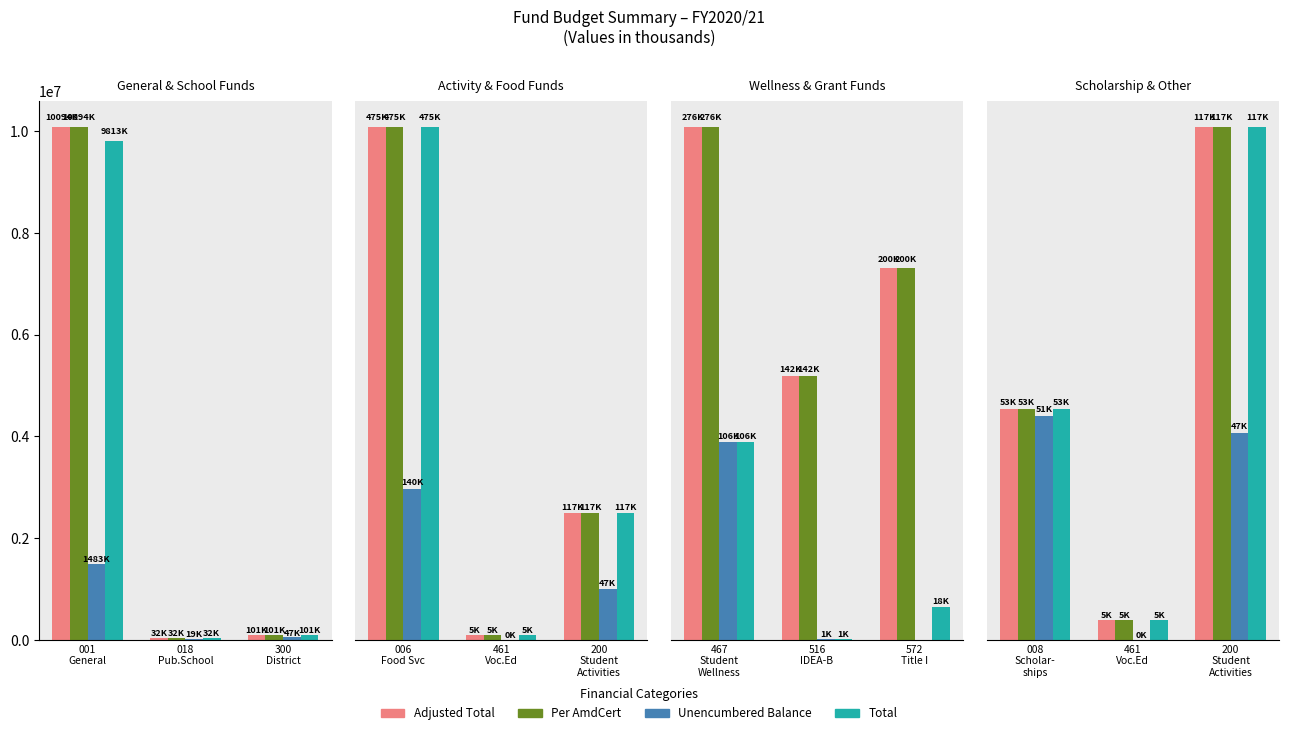

What is the value of the Per AmdCert bar at the 3rd from the left?

117341.9